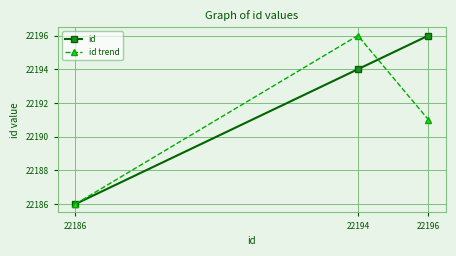

Count the number of data series in this chart.

2